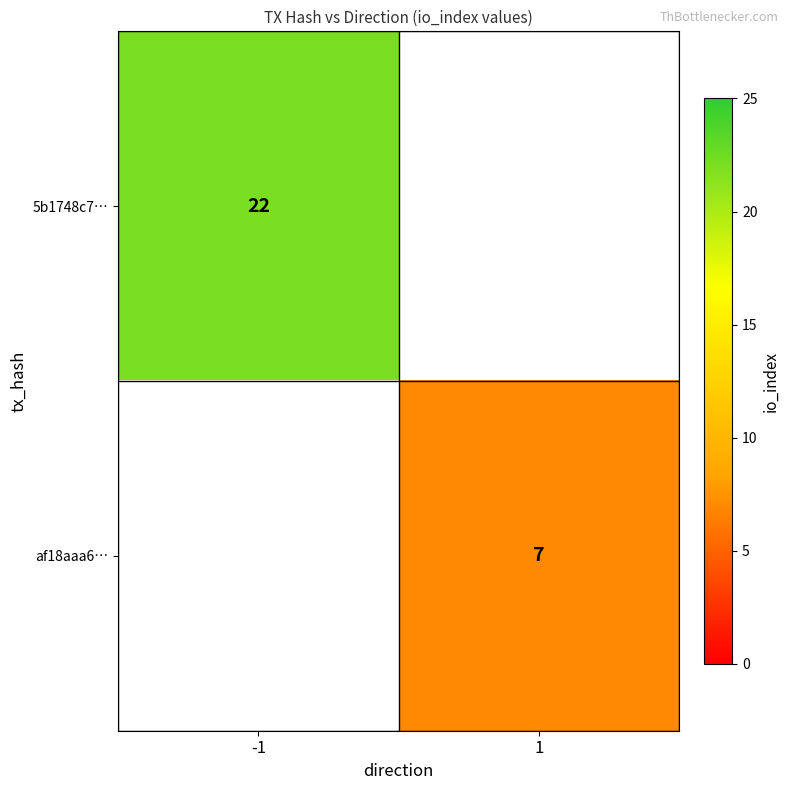

The af18aaa6… series shows 2 at 1. True or false?

False